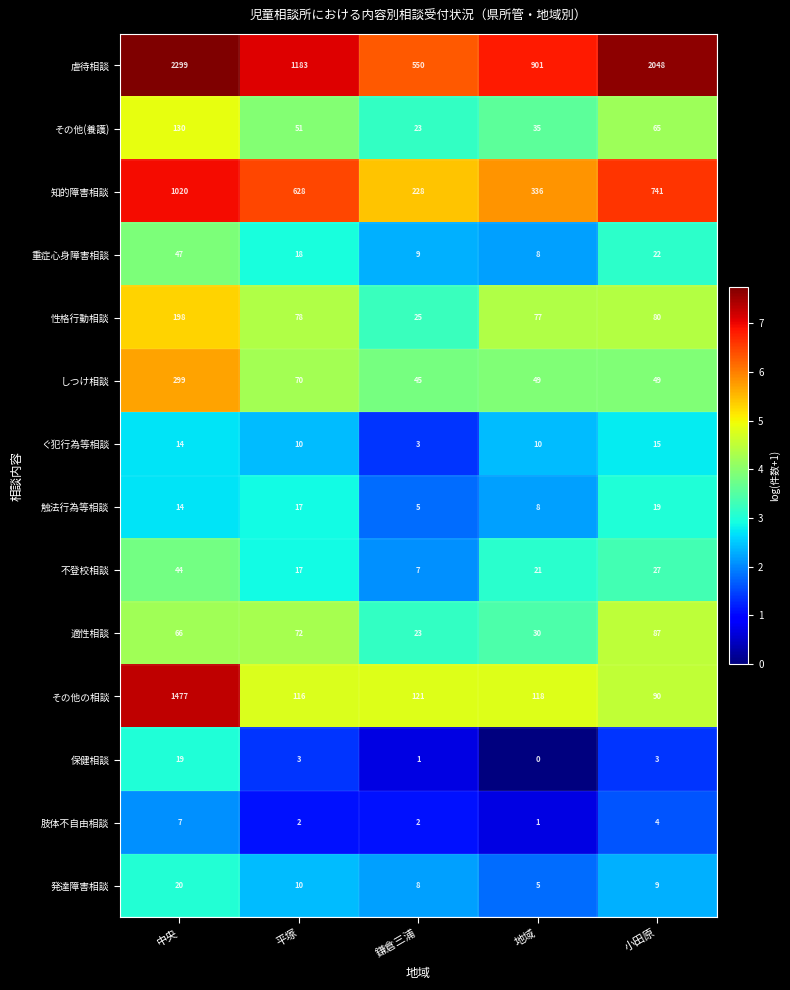

True or false: ぐ犯行為等相談 has a value of 14 at 中央.

True